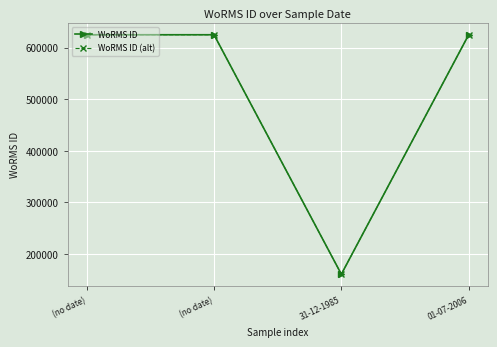

What is the sum of the WoRMS ID (alt) values at 31-12-1985 and 01-07-2006?

785539